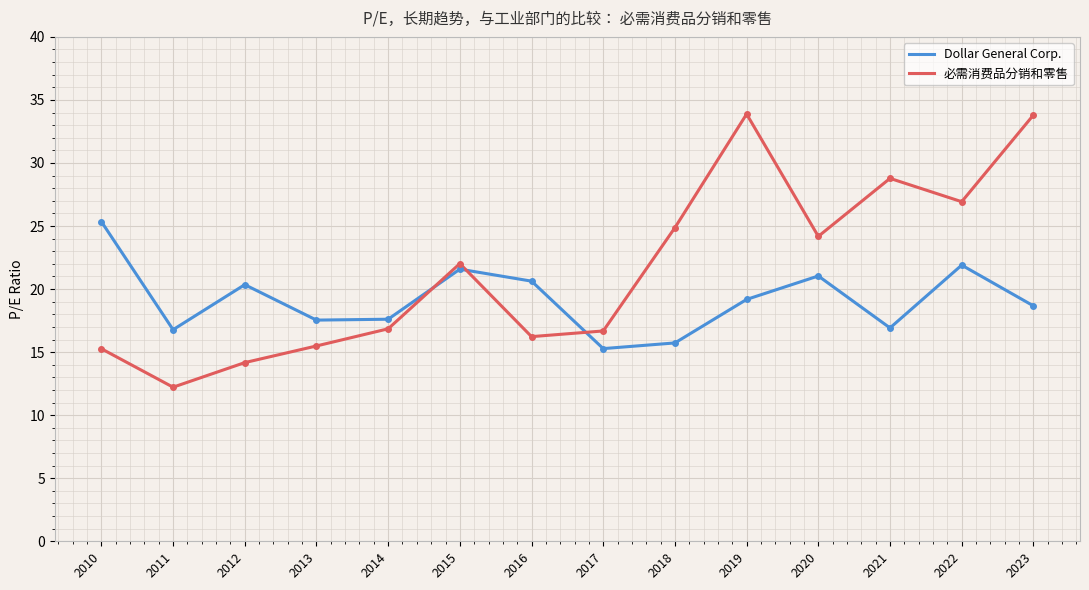

How many lines are shown in the chart?

2